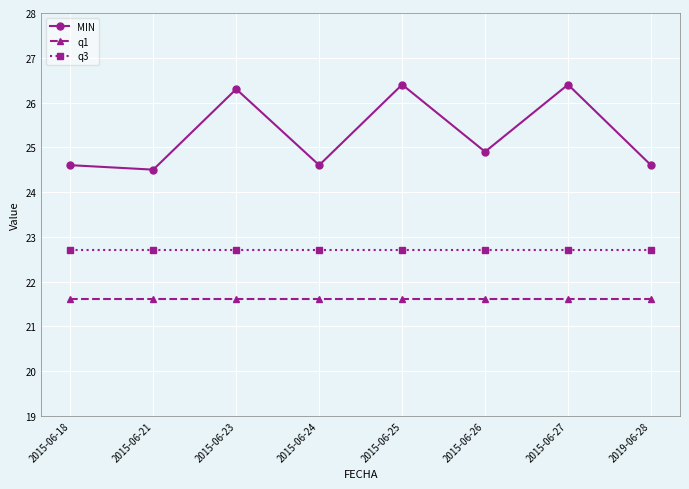

Reading left to right, list all the values displayed in this chart.

MIN: 2015-06-18=24.6	2015-06-21=24.5	2015-06-23=26.3	2015-06-24=24.6	2015-06-25=26.4	2015-06-26=24.9	2015-06-27=26.4	2019-06-28=24.6
q1: 2015-06-18=21.6	2015-06-21=21.6	2015-06-23=21.6	2015-06-24=21.6	2015-06-25=21.6	2015-06-26=21.6	2015-06-27=21.6	2019-06-28=21.6
q3: 2015-06-18=22.7	2015-06-21=22.7	2015-06-23=22.7	2015-06-24=22.7	2015-06-25=22.7	2015-06-26=22.7	2015-06-27=22.7	2019-06-28=22.7